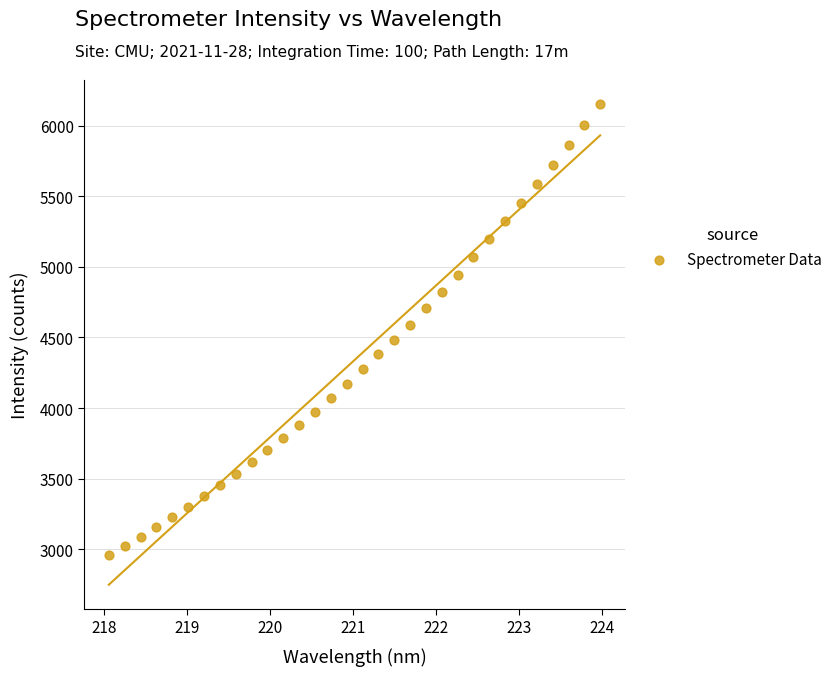

What is the range of Y values (max minus min)?

3189.5